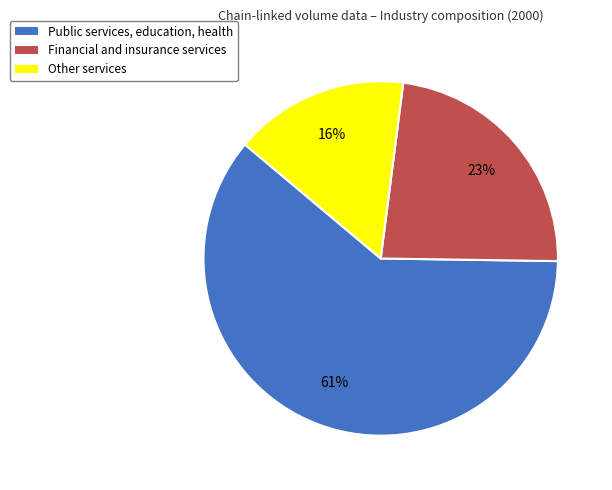

To the nearest percent, what is the difference between the largest and smallest slice percentages?

45%